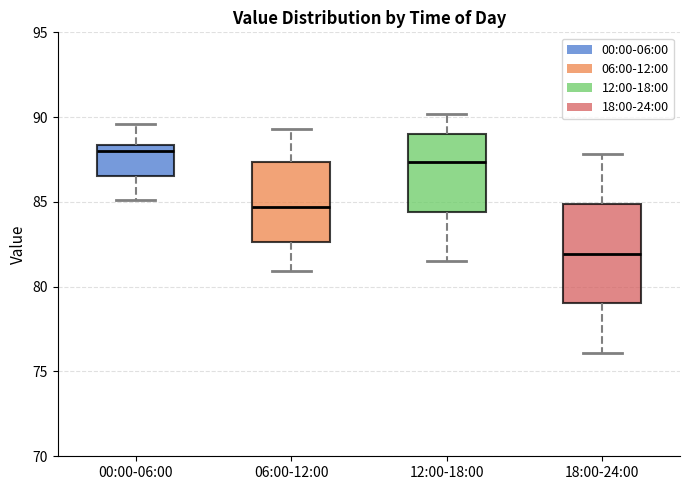

Which box has the lowest median line?

18:00-24:00